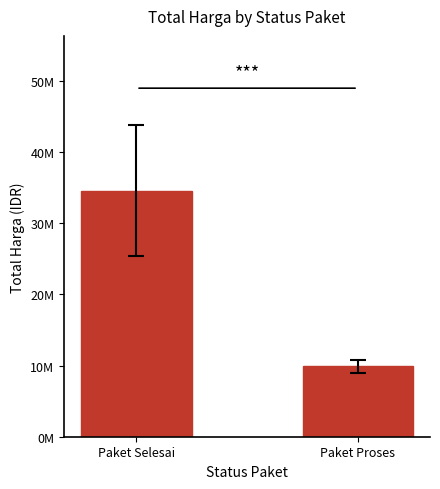

The chart shows a value of 4412395.3 at Paket Proses. True or false?

False